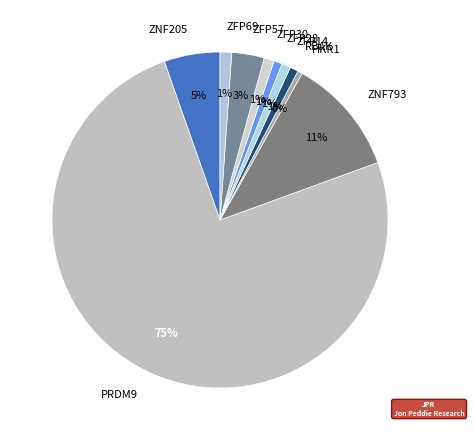

Is there any slice that represents more than half of the pie?

Yes